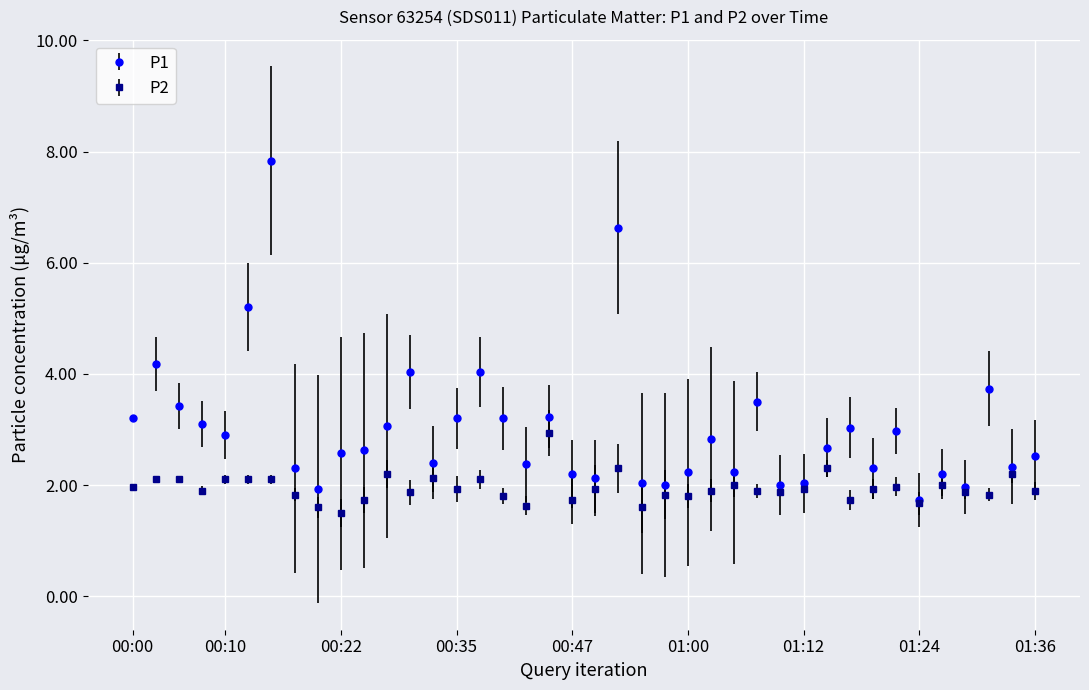

What is the highest value of the P2 series?

2.9